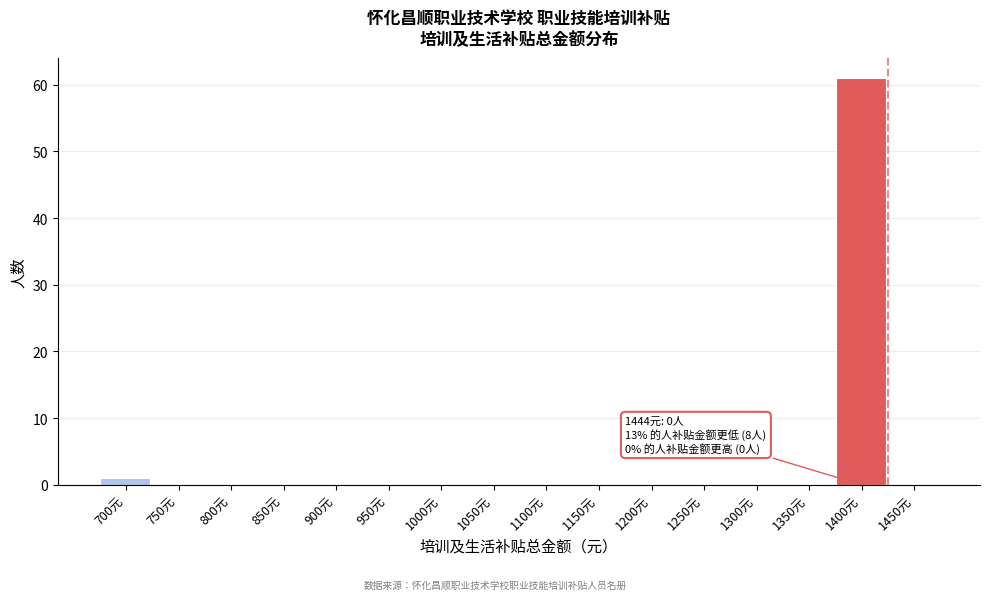

Reading left to right, extract all data points from this chart.

700元=1	750元=0	800元=0	850元=0	900元=0	950元=0	1000元=0	1050元=0	1100元=0	1150元=0	1200元=0	1250元=0	1300元=0	1350元=0	1400元=61	1450元=0